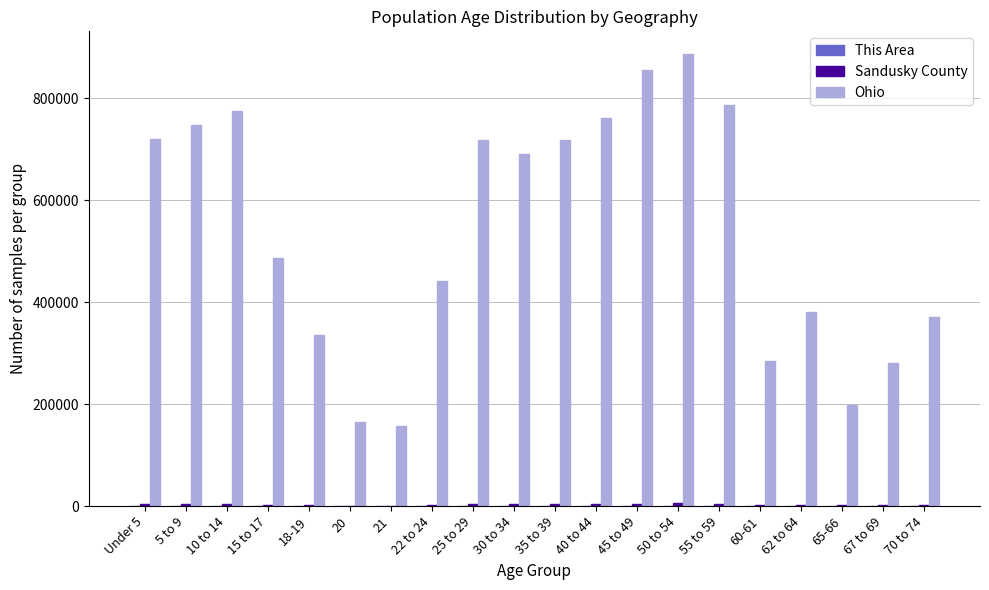

What is the sum of all Ohio values?

10764723